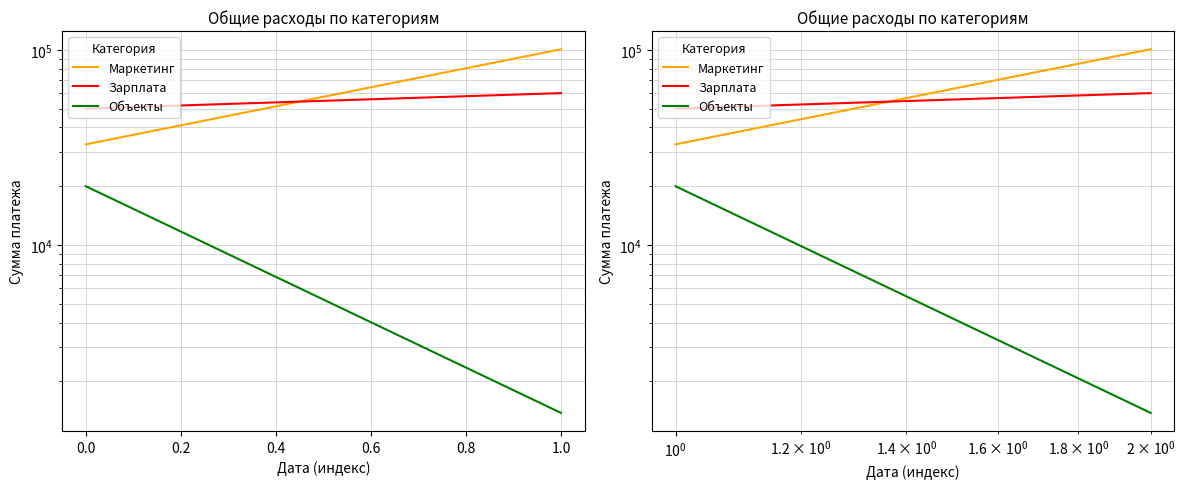

How many data points does each series have?

2